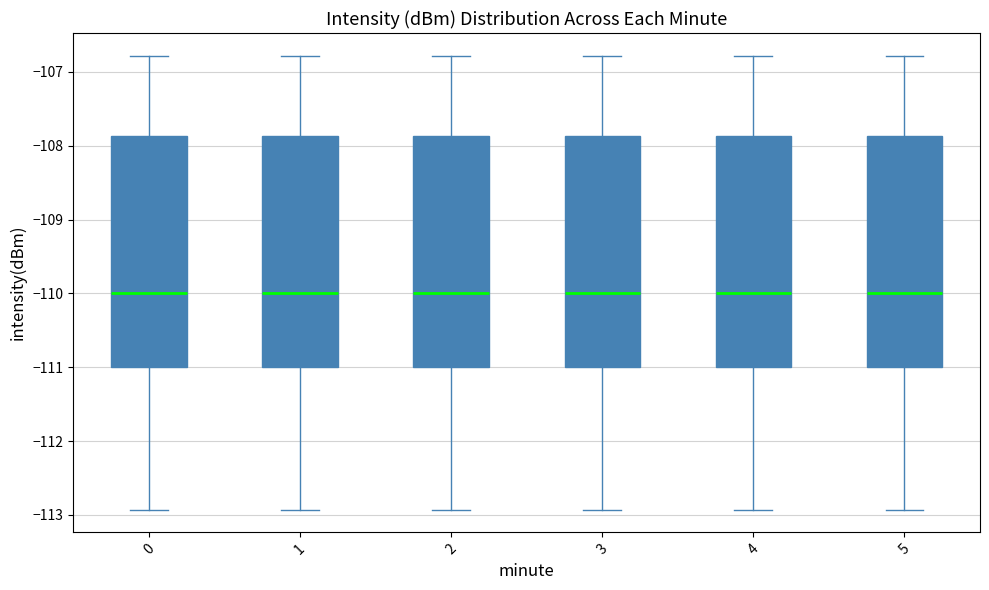

Where does the median line of the box at x = 3 sit on the y-axis? The values are not printed on the chart, so give them approximately, as read against the axis.

-110.0